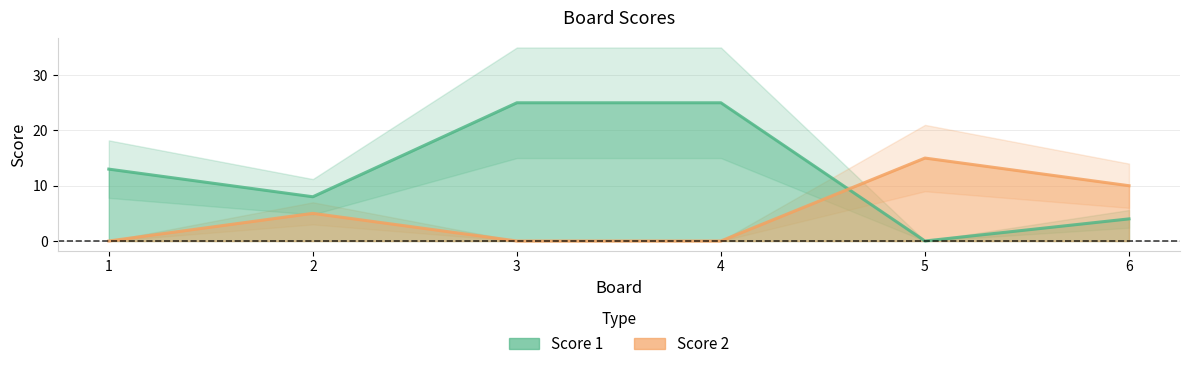

List the labels in order of Score 2 value, largest first.

5, 6, 2, 1, 3, 4